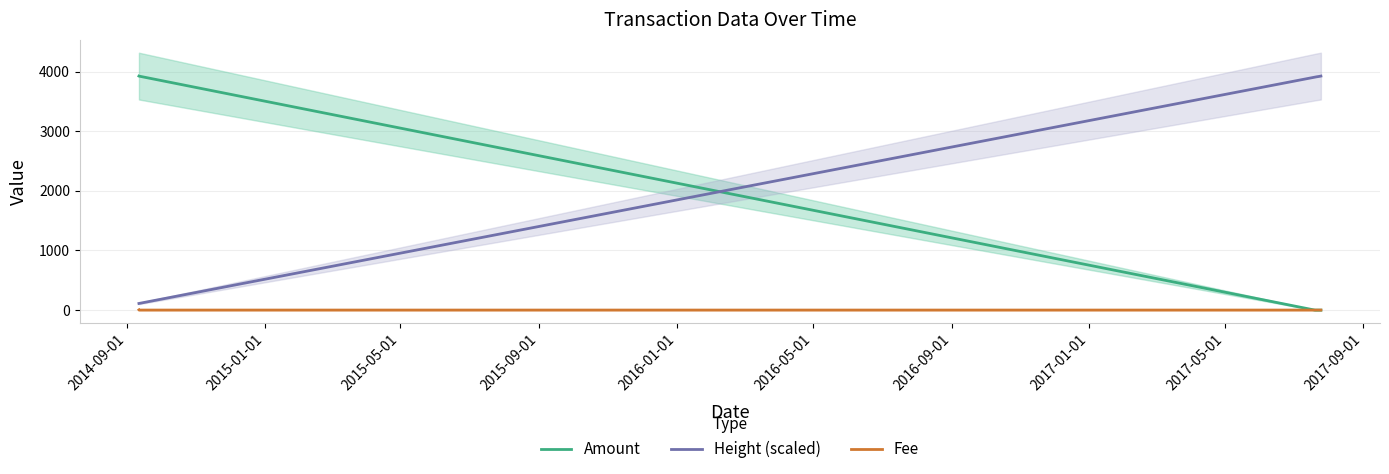

How many distinct data groups are displayed?

3